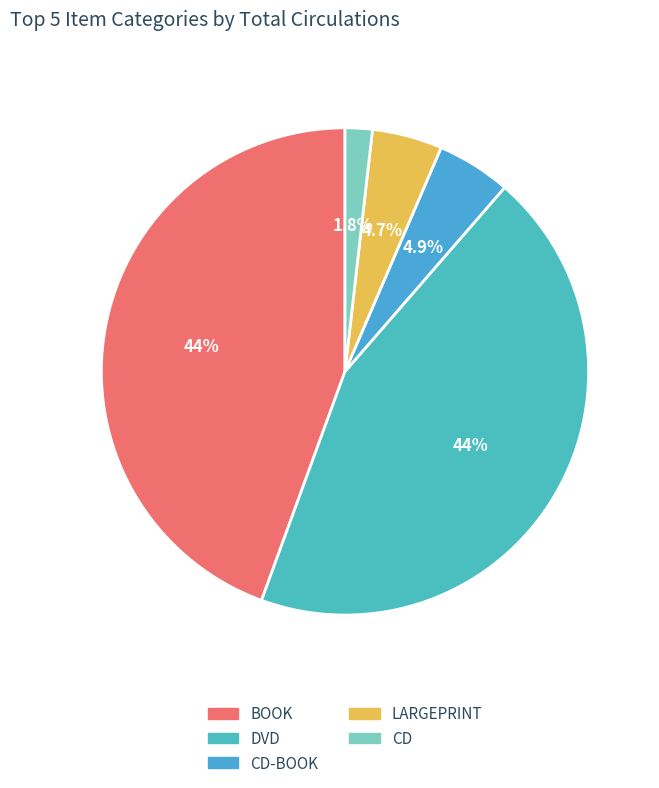

How many segments does this pie chart have?

5